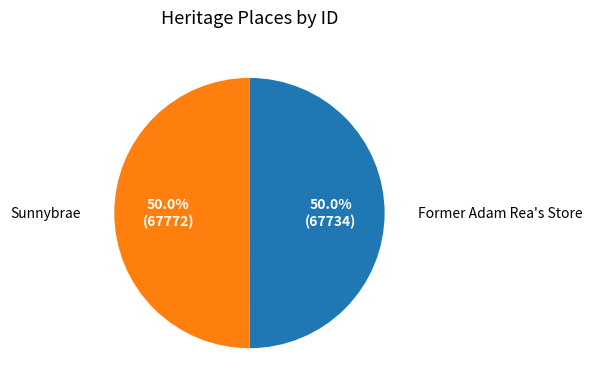

How many slices are in this pie chart?

2